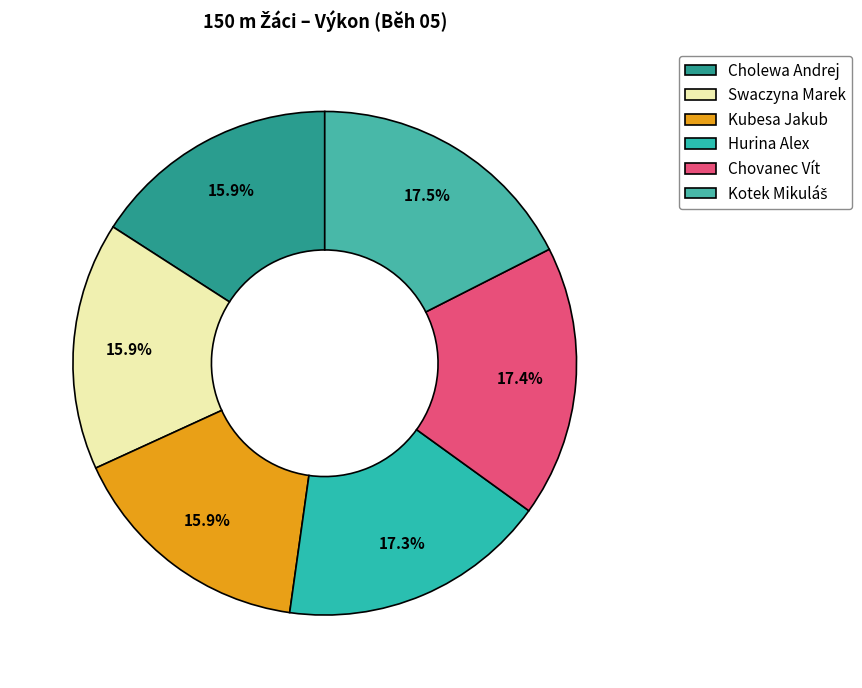

Is it true that Kotek Mikuláš is 8% of the pie?

False